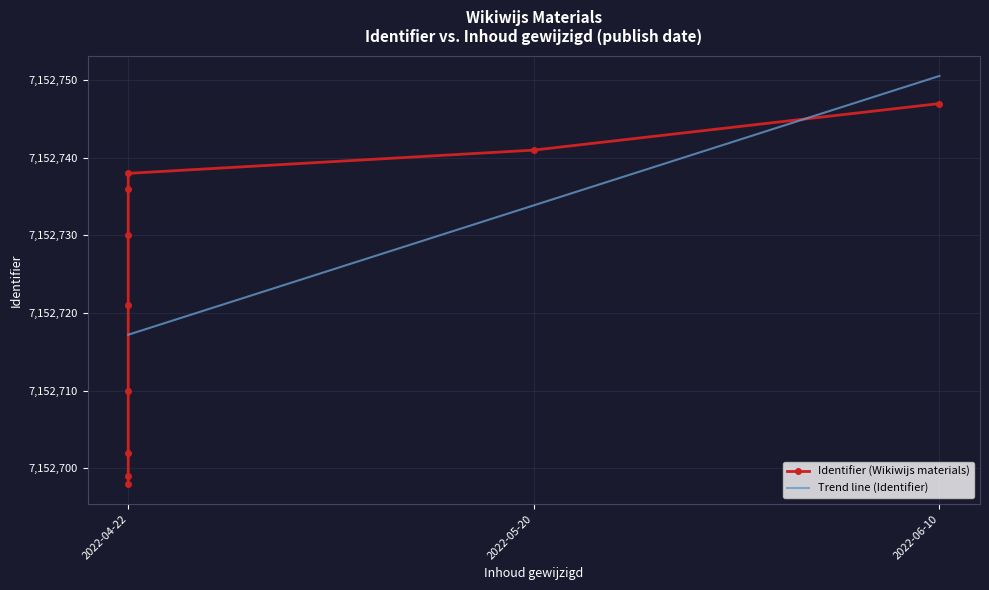

Reading left to right, extract all data points from this chart.

2022-04-22=7152698	2022-04-22=7152699	2022-04-22=7152702	2022-04-22=7152710	2022-04-22=7152721	2022-04-22=7152730	2022-04-22=7152736	2022-04-22=7152738	2022-05-20=7152741	2022-06-10=7152747